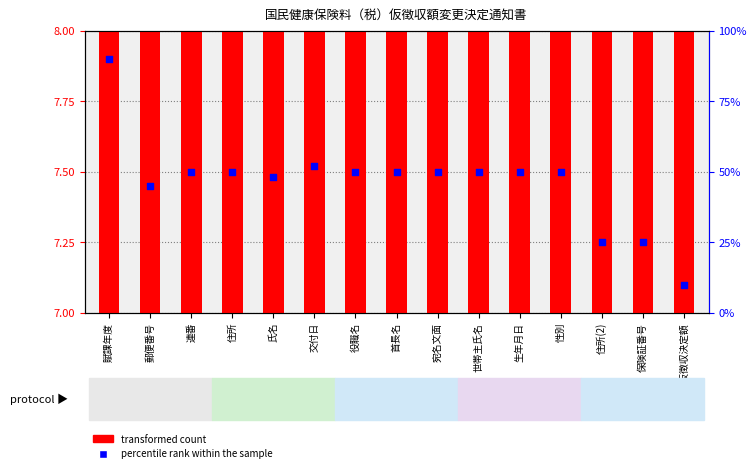

At how many categories does at least one series exceed 11?

14